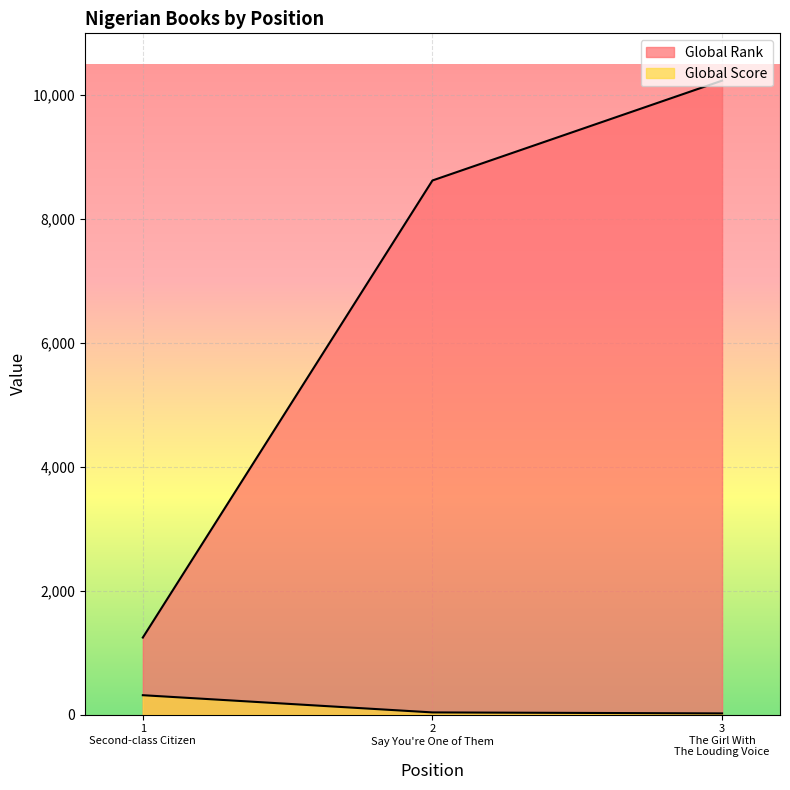

How many lines are shown in the chart?

2